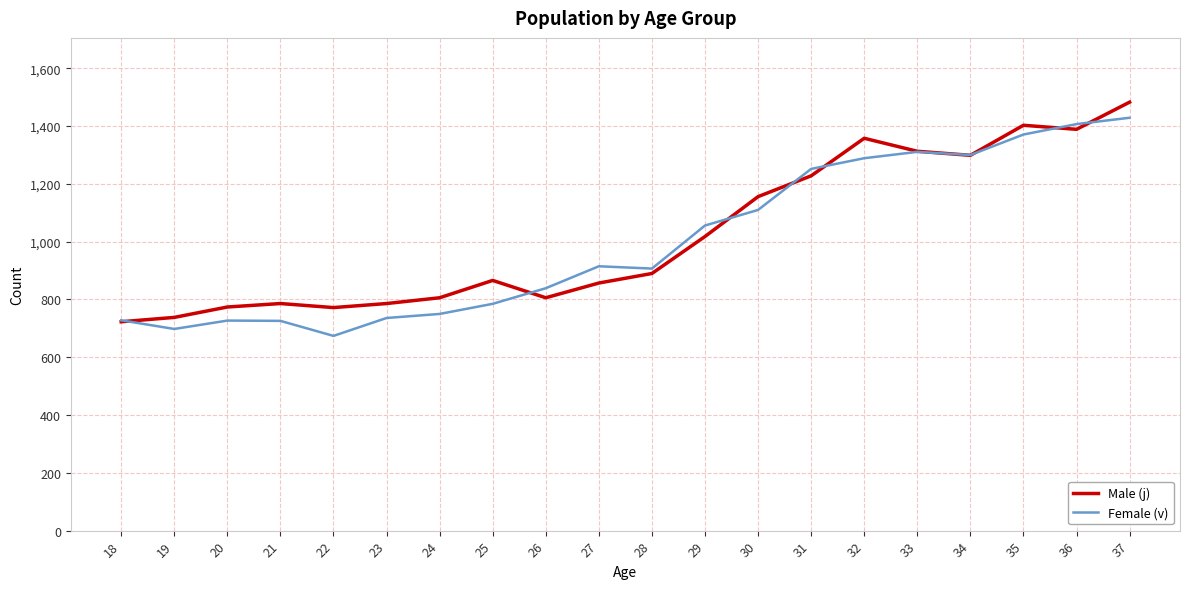

Which category has the highest value across all series?

37